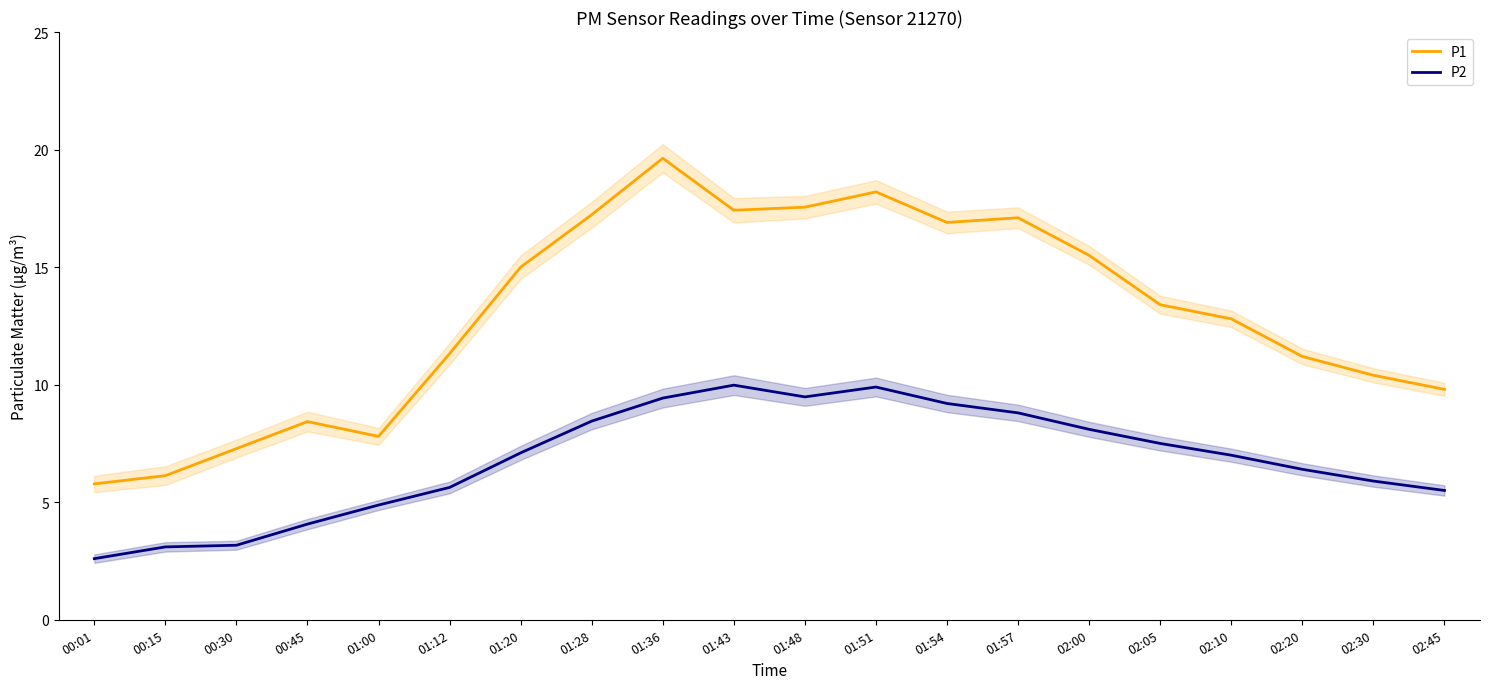

Where does the P1 series first go above 13?

01:20